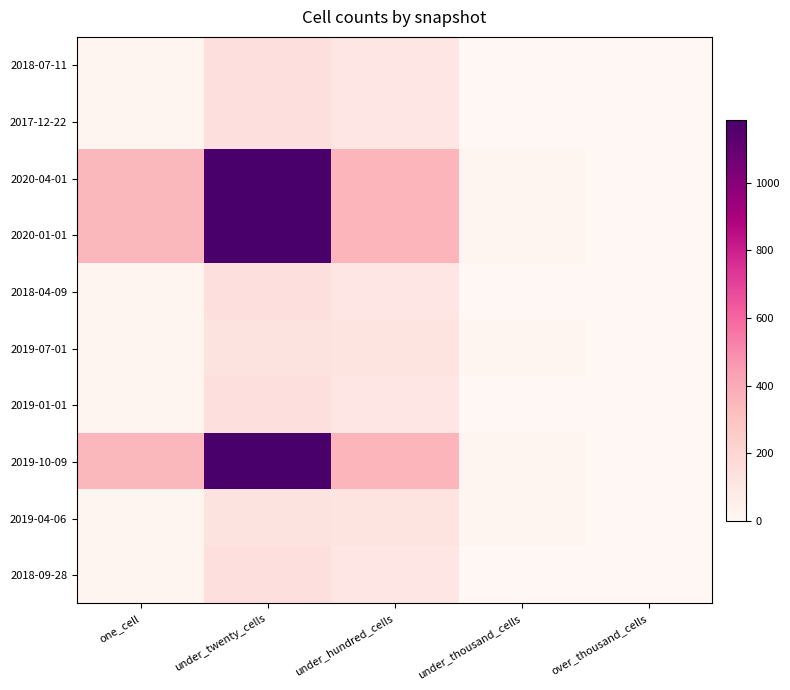

Reading left to right, list all the values displayed in this chart.

2018-07-11: one_cell=21	under_twenty_cells=147	under_hundred_cells=109	under_thousand_cells=0	over_thousand_cells=0
2017-12-22: one_cell=21	under_twenty_cells=147	under_hundred_cells=109	under_thousand_cells=0	over_thousand_cells=0
2020-04-01: one_cell=346	under_twenty_cells=1187	under_hundred_cells=361	under_thousand_cells=11	over_thousand_cells=0
2020-01-01: one_cell=346	under_twenty_cells=1187	under_hundred_cells=361	under_thousand_cells=11	over_thousand_cells=0
2018-04-09: one_cell=21	under_twenty_cells=147	under_hundred_cells=109	under_thousand_cells=0	over_thousand_cells=0
2019-07-01: one_cell=22	under_twenty_cells=126	under_hundred_cells=124	under_thousand_cells=10	over_thousand_cells=0
2019-01-01: one_cell=21	under_twenty_cells=147	under_hundred_cells=109	under_thousand_cells=0	over_thousand_cells=0
2019-10-09: one_cell=346	under_twenty_cells=1187	under_hundred_cells=361	under_thousand_cells=11	over_thousand_cells=0
2019-04-06: one_cell=22	under_twenty_cells=126	under_hundred_cells=124	under_thousand_cells=10	over_thousand_cells=0
2018-09-28: one_cell=21	under_twenty_cells=147	under_hundred_cells=109	under_thousand_cells=0	over_thousand_cells=0